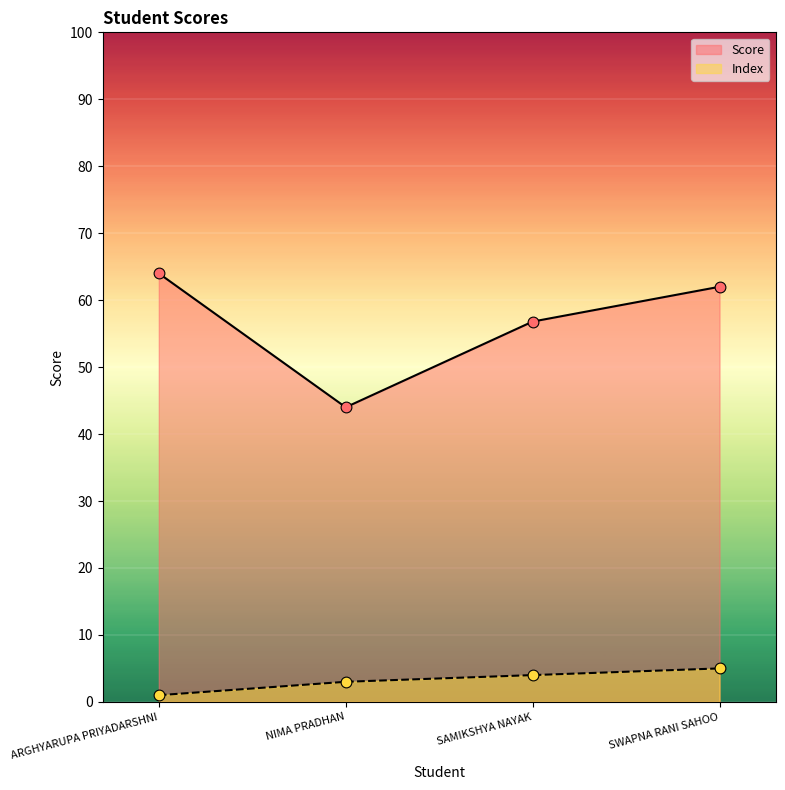

Which series reaches the maximum Y coordinate?

Score